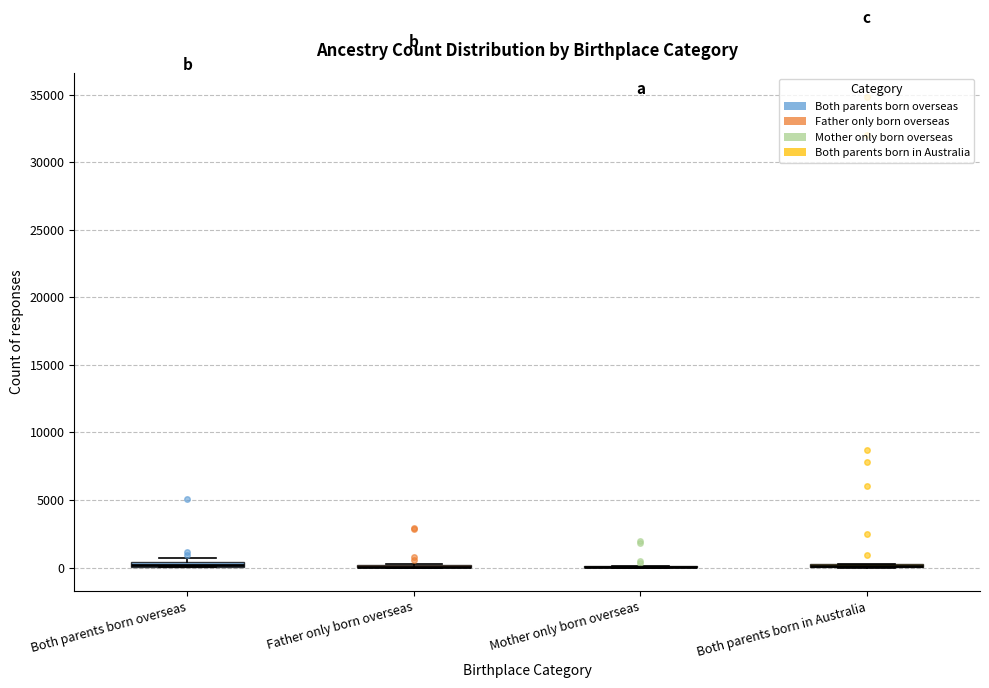

Where is the upper edge of the box for Both parents born in Australia on the y-axis? The values are not printed on the chart, so give them approximately, as read against the axis.

500